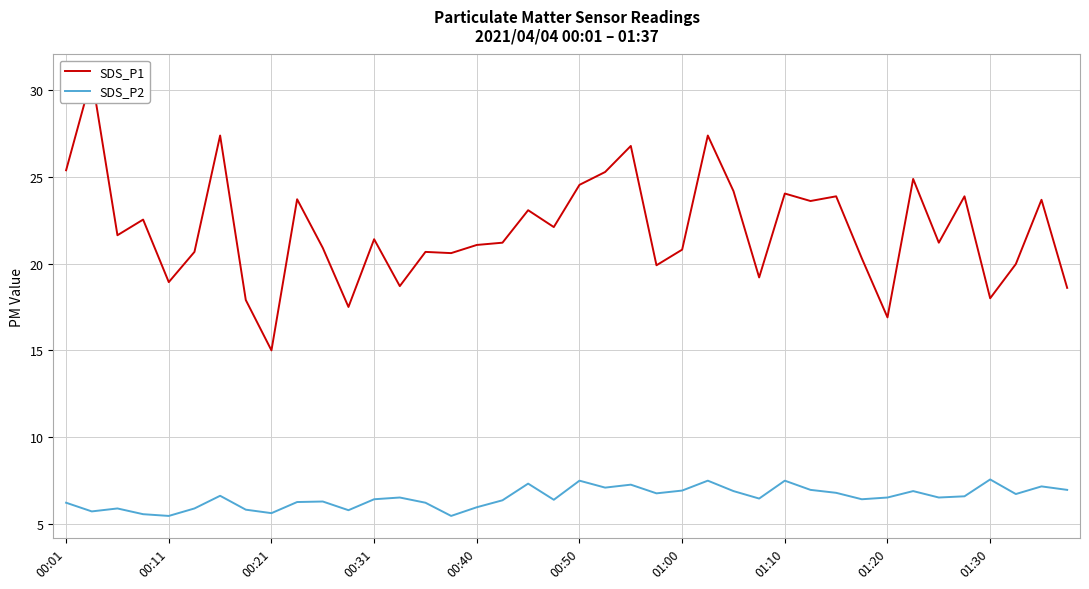

What is the average value of the SDS_P1 series?

21.9